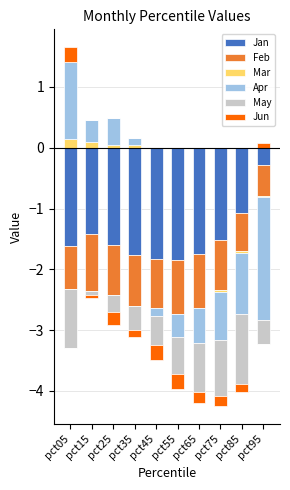

Which has a higher value, pct55 or pct45?

pct55